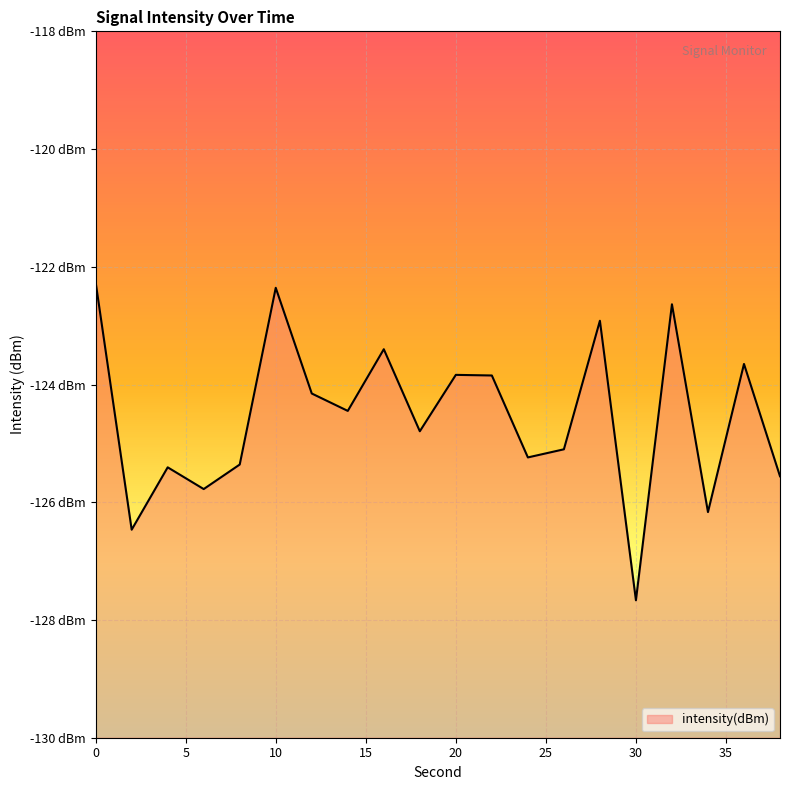

What is the sum of the values at 16 and 6?

-249.2